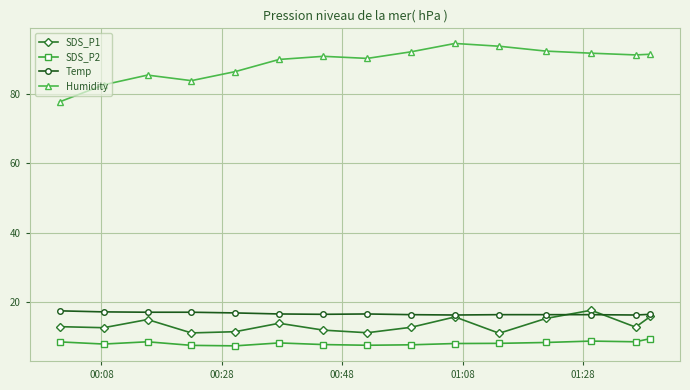

True or false: Humidity and Temp cross at least once.

False